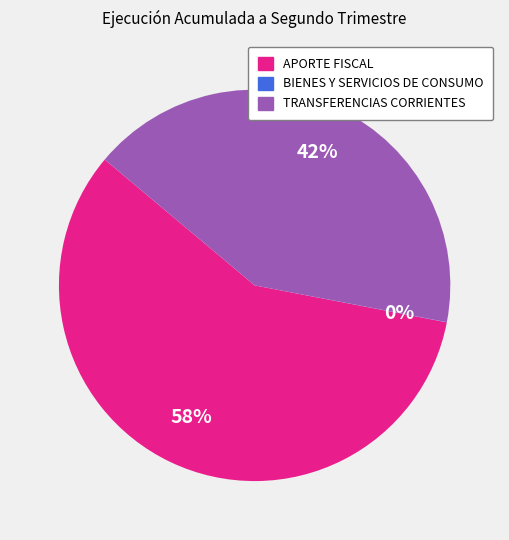

The APORTE FISCAL slice represents 45% of the pie. True or false?

False